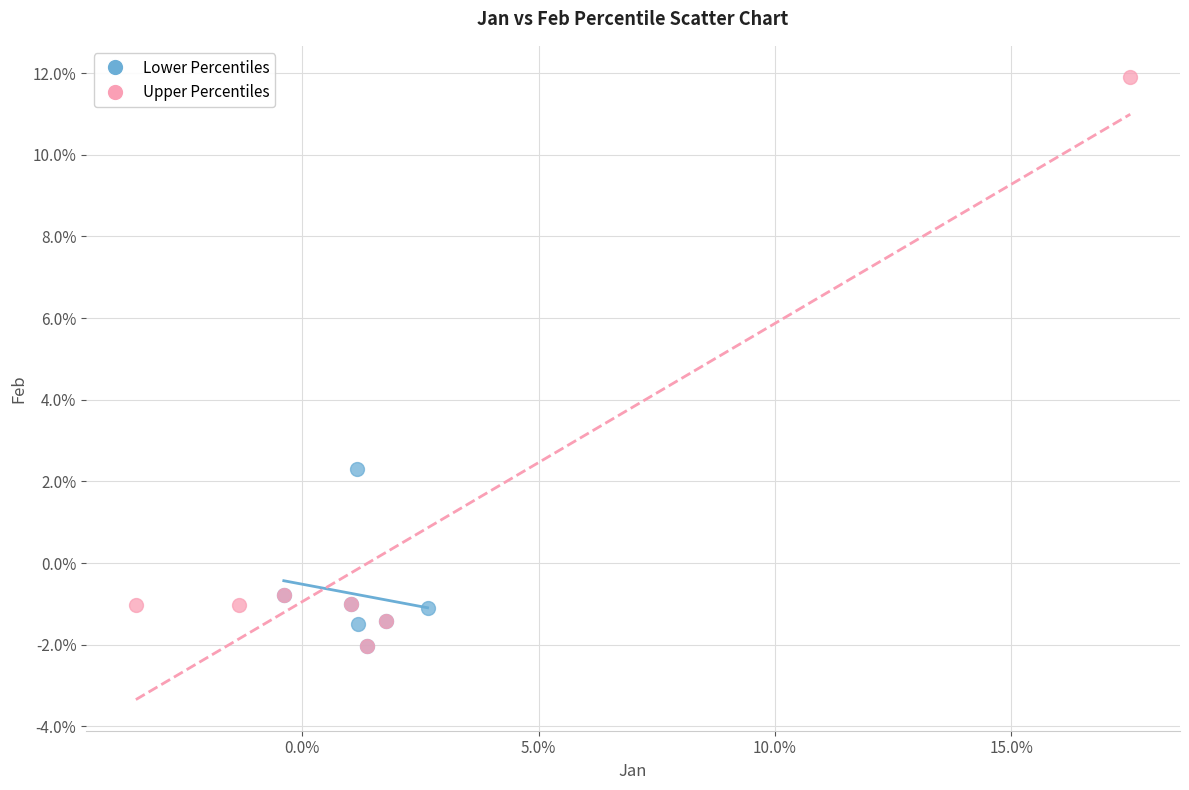

What are all the series names shown in the legend?

Lower Percentiles, Upper Percentiles